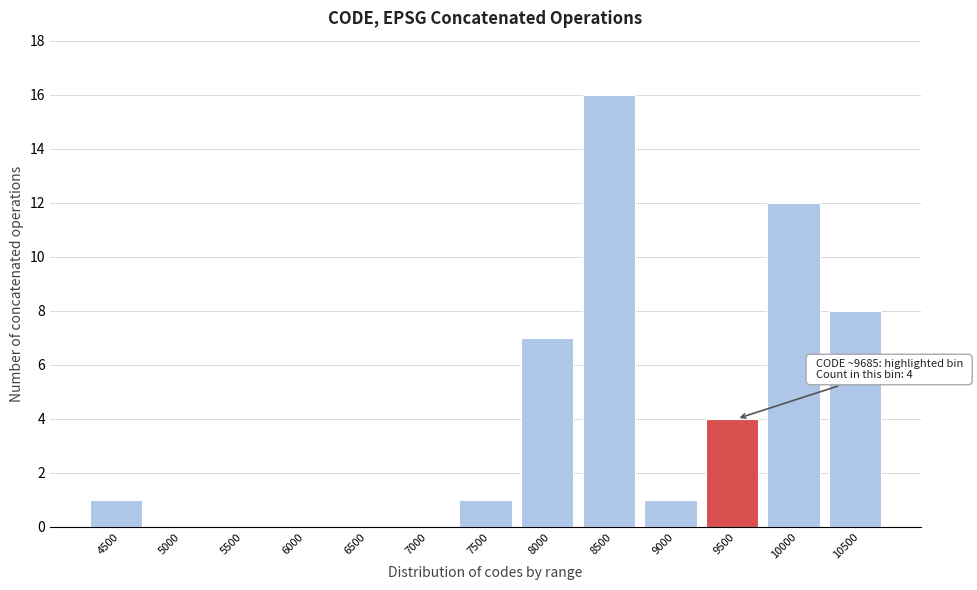

Reading right to left, transcribe all the data shown in this chart.

10500=8	10000=12	9500=4	9000=1	8500=16	8000=7	7500=1	7000=0	6500=0	6000=0	5500=0	5000=0	4500=1